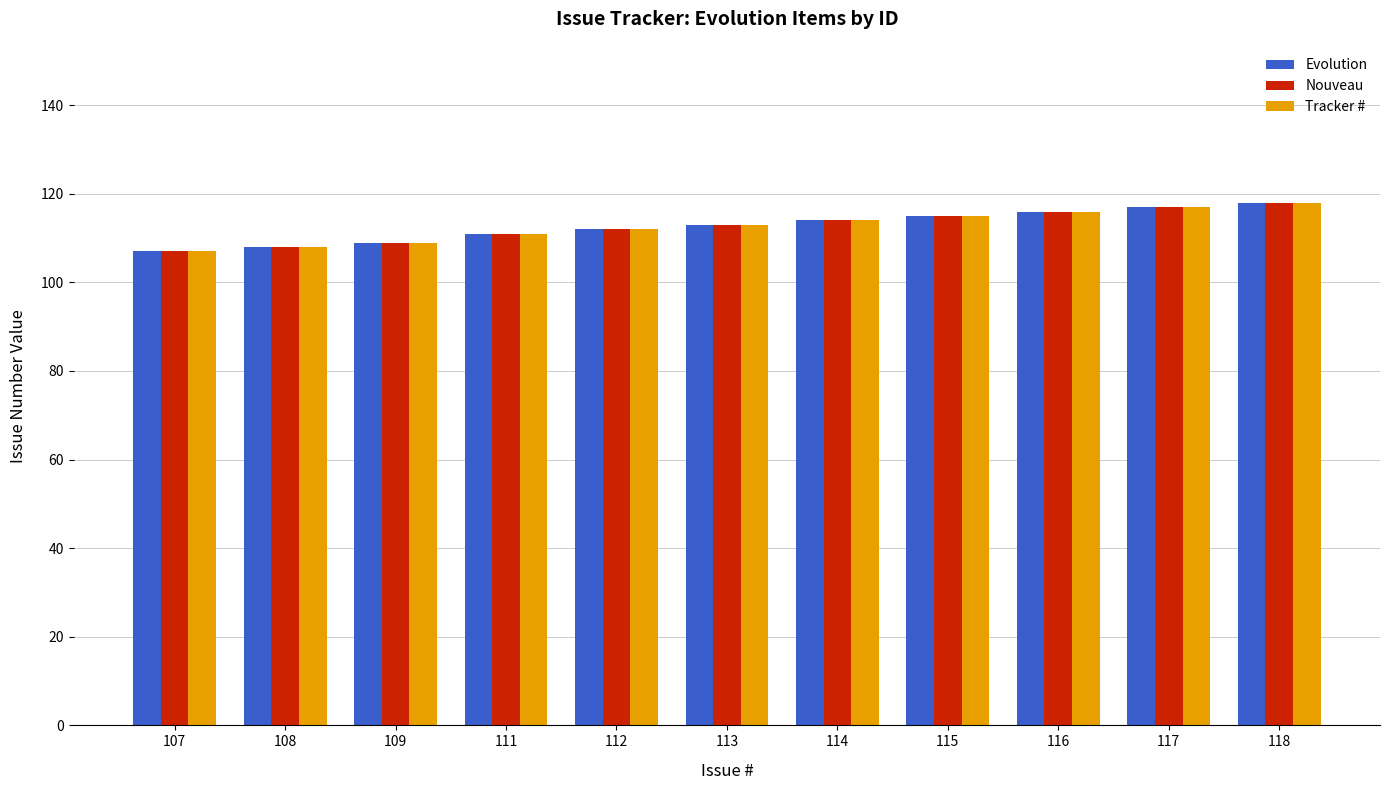

What is the total value across all series at 113?

339